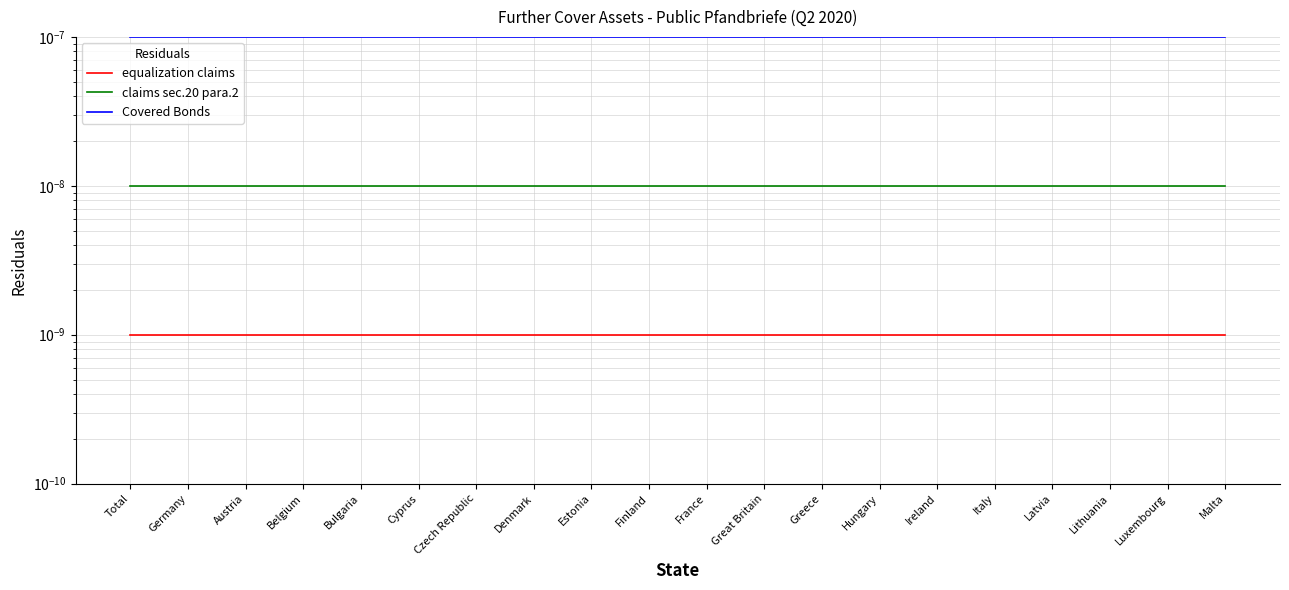

Reading left to right, transcribe all the data shown in this chart.

equalization claims: Total=0.0	Germany=0.0	Austria=0.0	Belgium=0.0	Bulgaria=0.0	Cyprus=0.0	Czech Republic=0.0	Denmark=0.0	Estonia=0.0	Finland=0.0	France=0.0	Great Britain=0.0	Greece=0.0	Hungary=0.0	Ireland=0.0	Italy=0.0	Latvia=0.0	Lithuania=0.0	Luxembourg=0.0	Malta=0.0
claims sec.20 para.2: Total=0.0	Germany=0.0	Austria=0.0	Belgium=0.0	Bulgaria=0.0	Cyprus=0.0	Czech Republic=0.0	Denmark=0.0	Estonia=0.0	Finland=0.0	France=0.0	Great Britain=0.0	Greece=0.0	Hungary=0.0	Ireland=0.0	Italy=0.0	Latvia=0.0	Lithuania=0.0	Luxembourg=0.0	Malta=0.0
Covered Bonds: Total=0.0	Germany=0.0	Austria=0.0	Belgium=0.0	Bulgaria=0.0	Cyprus=0.0	Czech Republic=0.0	Denmark=0.0	Estonia=0.0	Finland=0.0	France=0.0	Great Britain=0.0	Greece=0.0	Hungary=0.0	Ireland=0.0	Italy=0.0	Latvia=0.0	Lithuania=0.0	Luxembourg=0.0	Malta=0.0